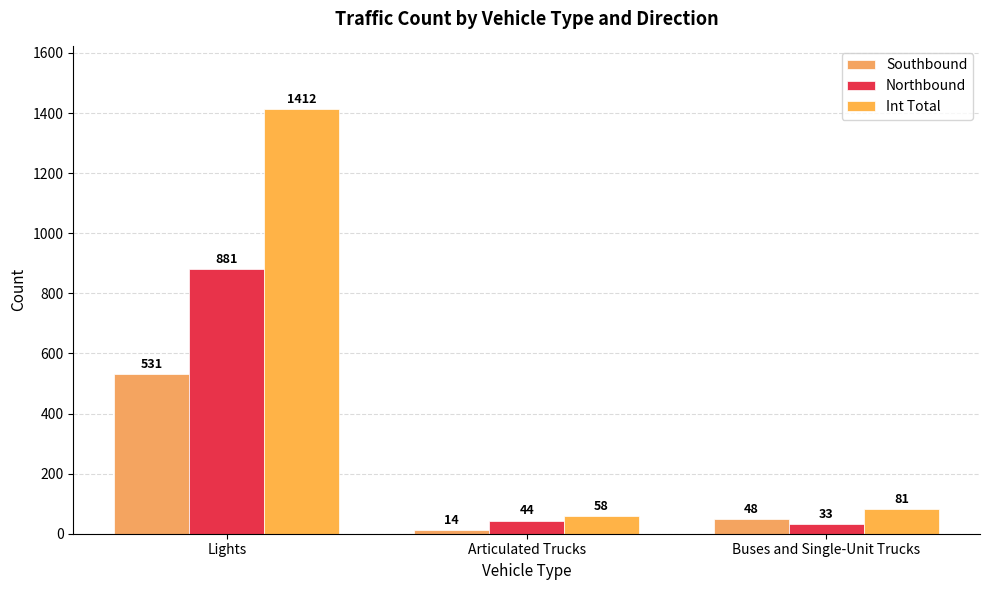

Read the Int Total value at Lights, to the nearest 10.

1410